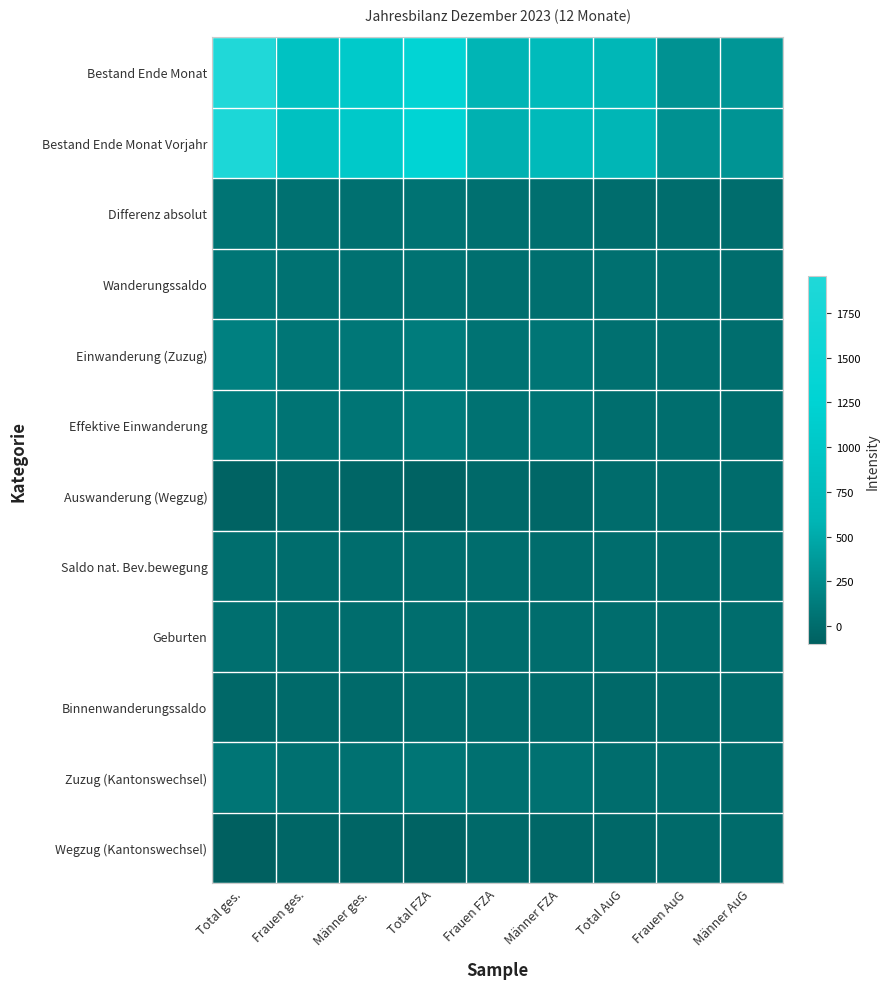

Reading right to left, transcribe all the data shown in this chart.

Bestand Ende Monat: Männer AuG=335	Frauen AuG=300	Total AuG=635	Männer FZA=731	Frauen FZA=590	Total FZA=1321	Männer ges.=1066	Frauen ges.=890	Total ges.=1956
Bestand Ende Monat Vorjahr: Männer AuG=330	Frauen AuG=295	Total AuG=625	Männer FZA=709	Frauen FZA=557	Total FZA=1266	Männer ges.=1039	Frauen ges.=852	Total ges.=1891
Differenz absolut: Männer AuG=5	Frauen AuG=5	Total AuG=10	Männer FZA=22	Frauen FZA=33	Total FZA=55	Männer ges.=27	Frauen ges.=38	Total ges.=65
Wanderungssaldo: Männer AuG=10	Frauen AuG=19	Total AuG=29	Männer FZA=26	Frauen FZA=24	Total FZA=50	Männer ges.=36	Frauen ges.=43	Total ges.=79
Einwanderung (Zuzug): Männer AuG=13	Frauen AuG=21	Total AuG=34	Männer FZA=74	Frauen FZA=54	Total FZA=128	Männer ges.=87	Frauen ges.=75	Total ges.=162
Effektive Einwanderung: Männer AuG=4	Frauen AuG=12	Total AuG=16	Männer FZA=66	Frauen FZA=47	Total FZA=113	Männer ges.=70	Frauen ges.=59	Total ges.=129
Auswanderung (Wegzug): Männer AuG=-2	Frauen AuG=-1	Total AuG=-3	Männer FZA=-45	Frauen FZA=-27	Total FZA=-72	Männer ges.=-47	Frauen ges.=-28	Total ges.=-75
Saldo nat. Bev.bewegung: Männer AuG=6	Frauen AuG=2	Total AuG=8	Männer FZA=2	Frauen FZA=8	Total FZA=10	Männer ges.=8	Frauen ges.=10	Total ges.=18
Geburten: Männer AuG=6	Frauen AuG=2	Total AuG=8	Männer FZA=3	Frauen FZA=8	Total FZA=11	Männer ges.=9	Frauen ges.=10	Total ges.=19
Binnenwanderungssaldo: Männer AuG=-10	Frauen AuG=-16	Total AuG=-26	Männer FZA=-6	Frauen FZA=2	Total FZA=-4	Männer ges.=-16	Frauen ges.=-14	Total ges.=-30
Zuzug (Kantonswechsel): Männer AuG=2	Frauen AuG=3	Total AuG=5	Männer FZA=37	Frauen FZA=30	Total FZA=67	Männer ges.=39	Frauen ges.=33	Total ges.=72
Wegzug (Kantonswechsel): Männer AuG=-12	Frauen AuG=-19	Total AuG=-31	Männer FZA=-43	Frauen FZA=-28	Total FZA=-71	Männer ges.=-55	Frauen ges.=-47	Total ges.=-102